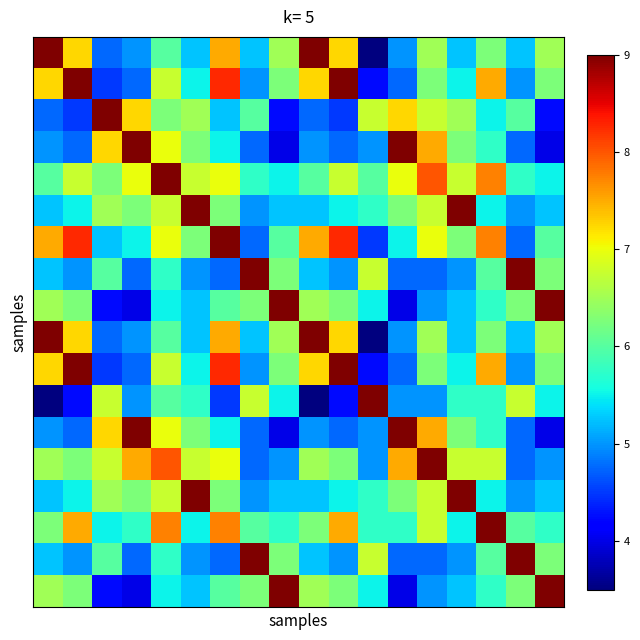

At which category does the chart reach its minimum across all series?

11